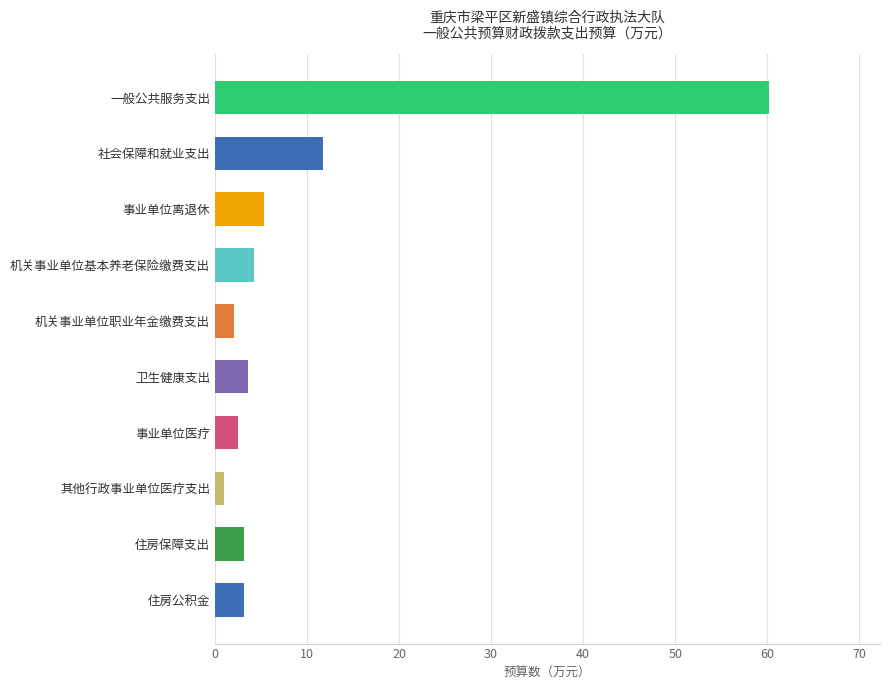

Reading top to bottom, transcribe all the data shown in this chart.

一般公共服务支出=60.2	社会保障和就业支出=11.7	事业单位离退休=5.3	机关事业单位基本养老保险缴费支出=4.3	机关事业单位职业年金缴费支出=2.1	卫生健康支出=3.6	事业单位医疗=2.5	其他行政事业单位医疗支出=1.0	住房保障支出=3.2	住房公积金=3.2